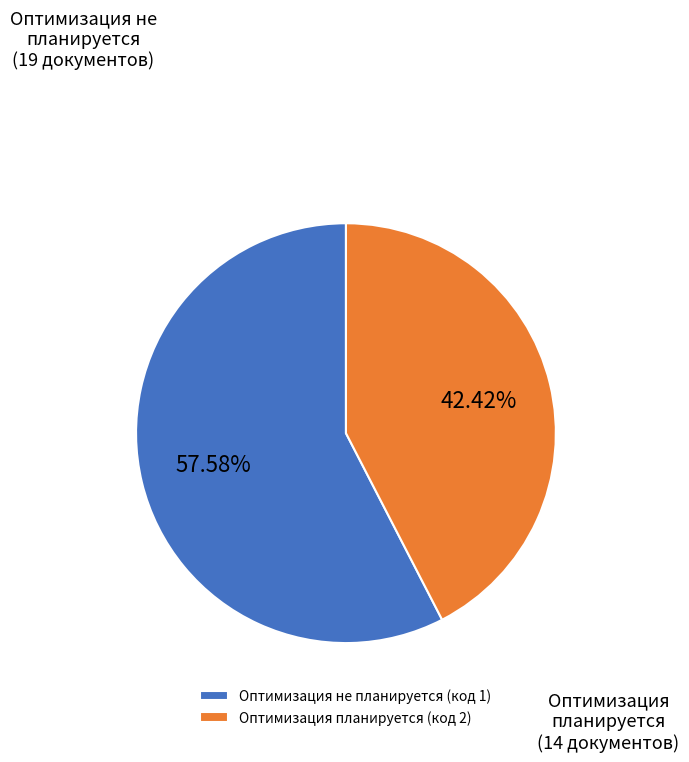

Which has a higher value, Оптимизация планируется (код 2) or Оптимизация не планируется (код 1)?

Оптимизация не планируется (код 1)